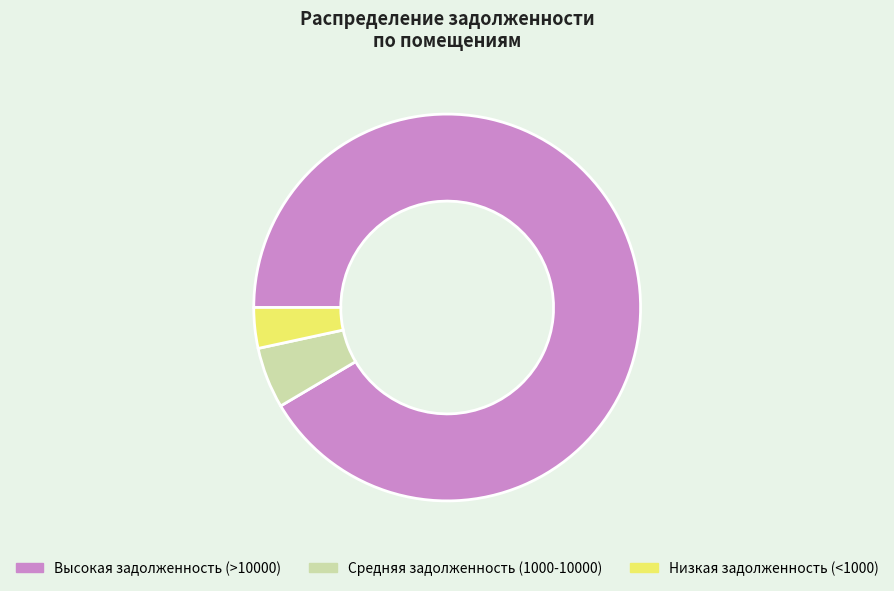

Is it true that Высокая задолженность (>10000) is 84% of the pie?

False